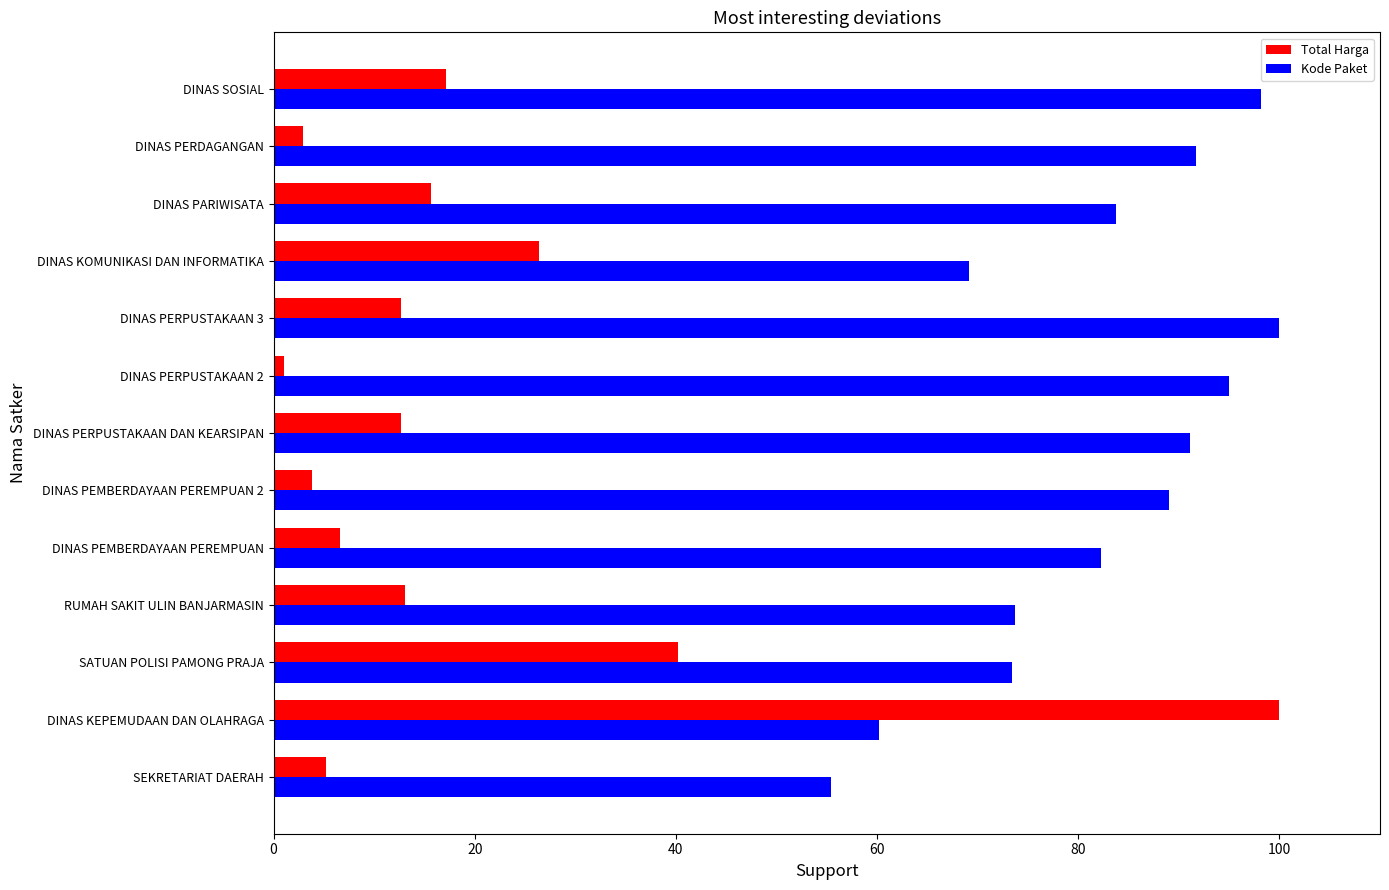

At how many categories does at least one series exceed 16?

13